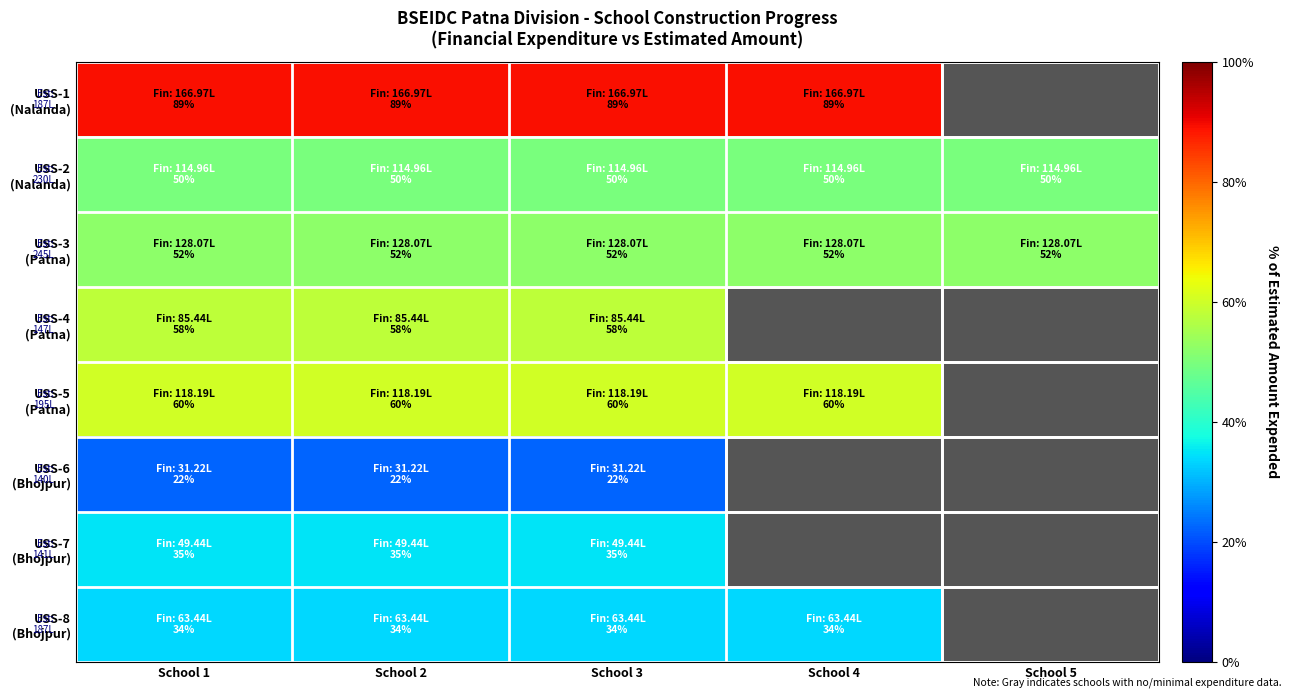

Which has a higher value, School 2 or School 4?

School 2